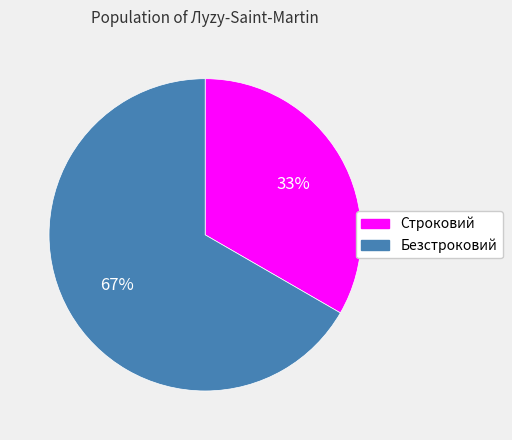

What percentage is the Строковий slice, to the nearest percent?

33%